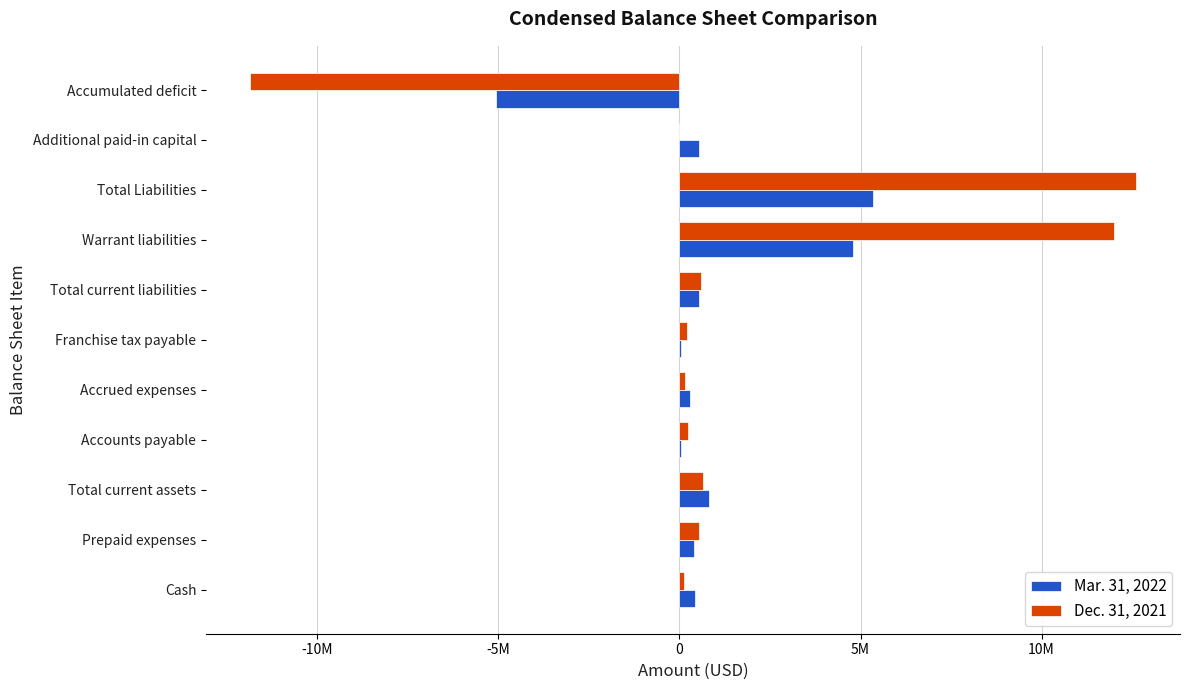

What are all the series names shown in the legend?

Mar. 31, 2022, Dec. 31, 2021